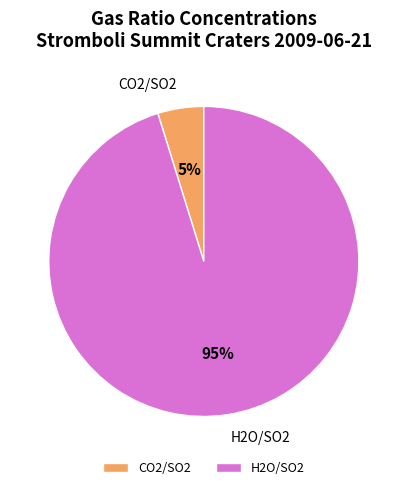

How many slices are in this pie chart?

2